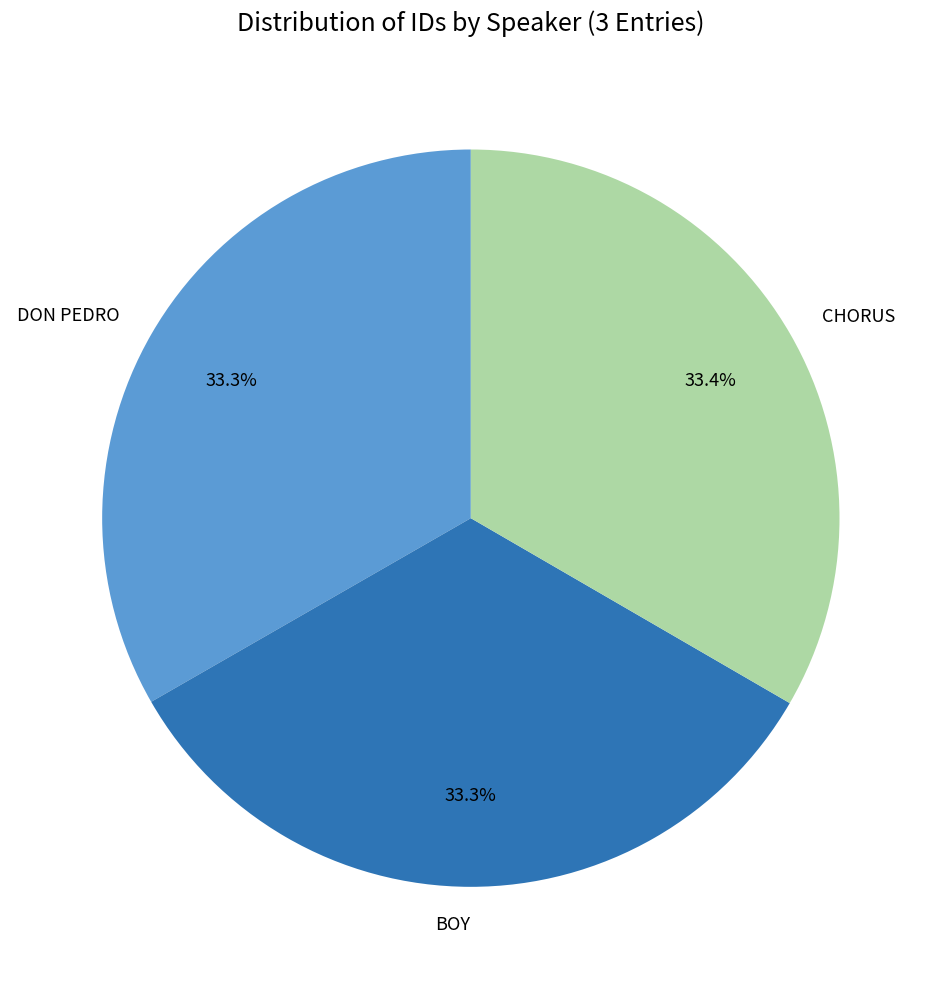

To the nearest percent, what is the average slice percentage?

33%